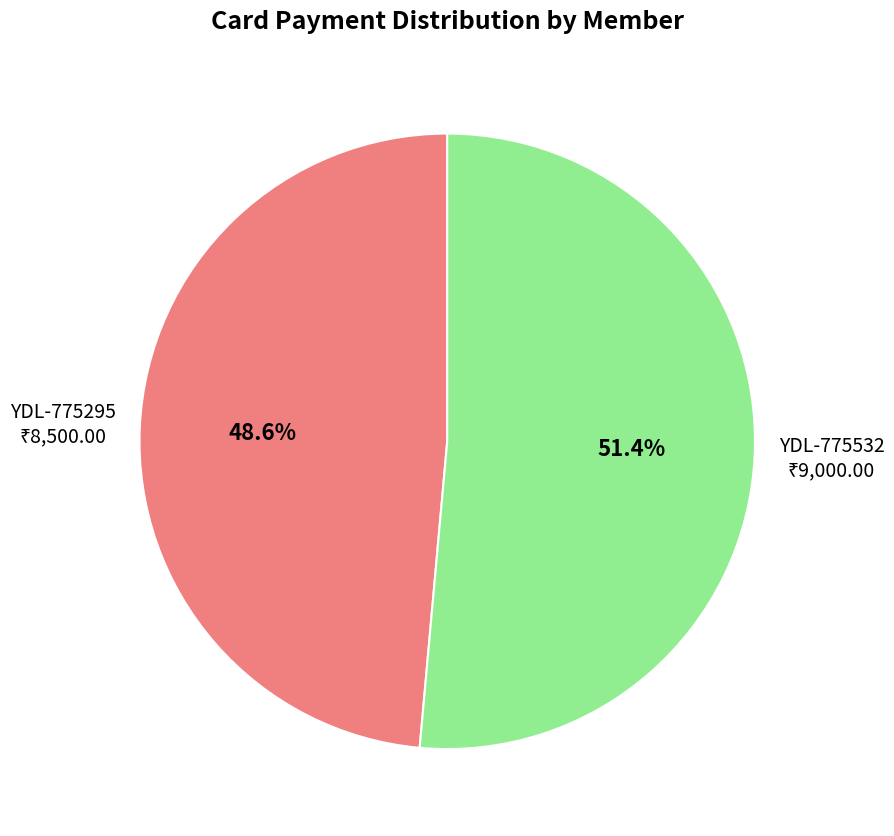

Is there a majority slice in this chart?

Yes